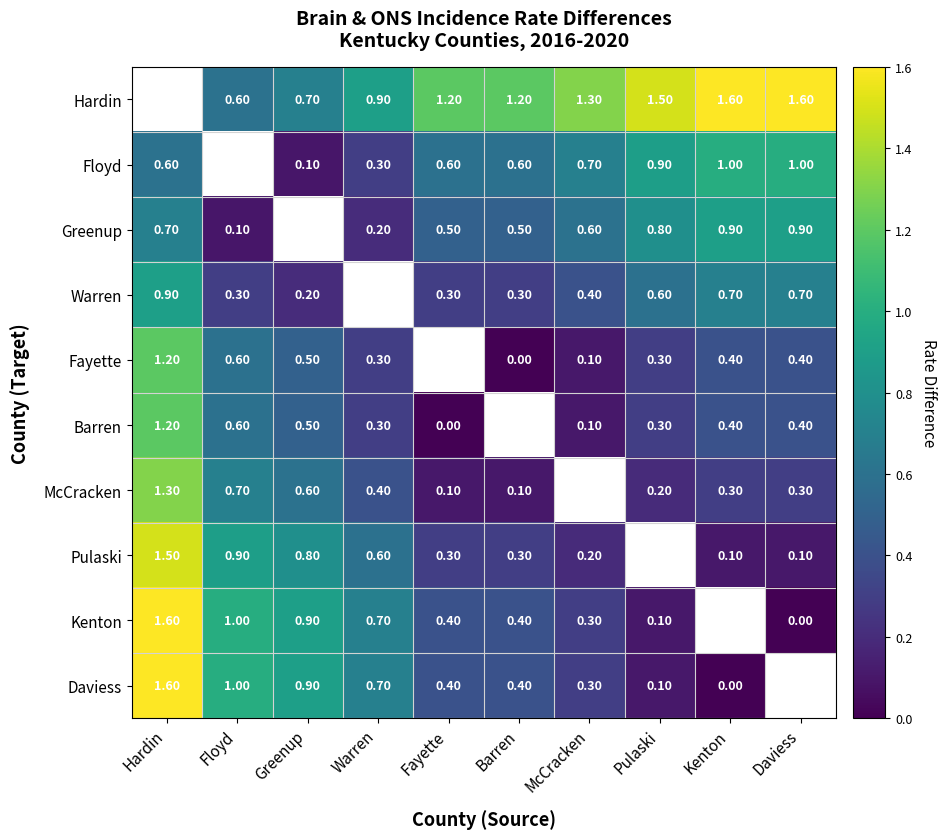

Is the value of Daviess at McCracken greater than the value of Greenup at Pulaski?

No